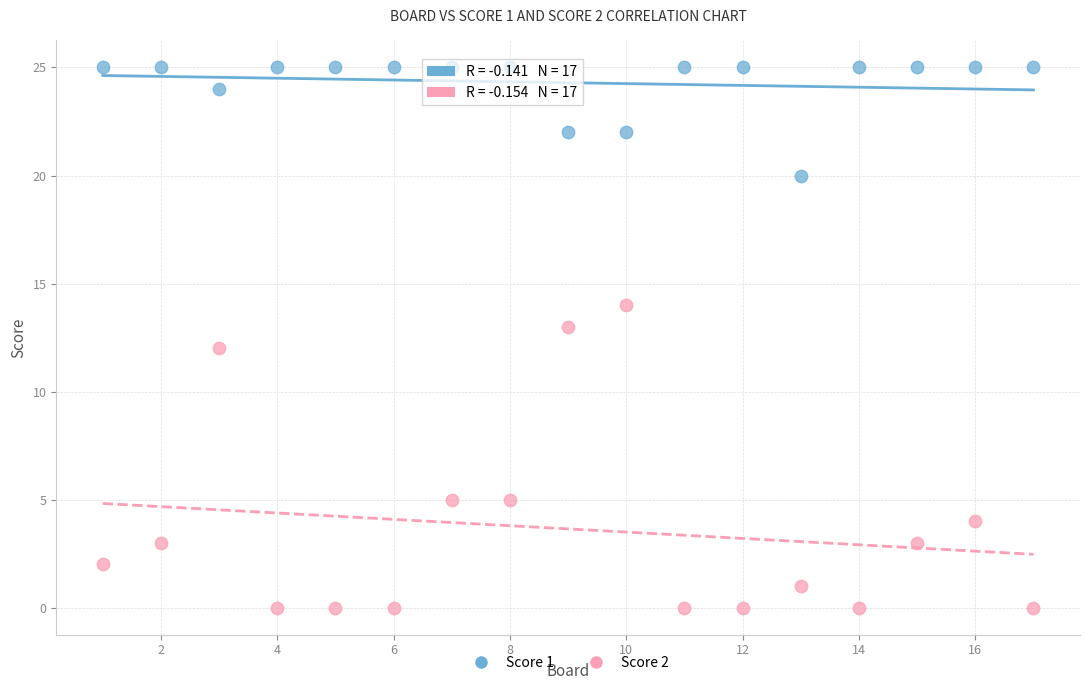

Which series has the largest Y range (max minus min)?

Score 2